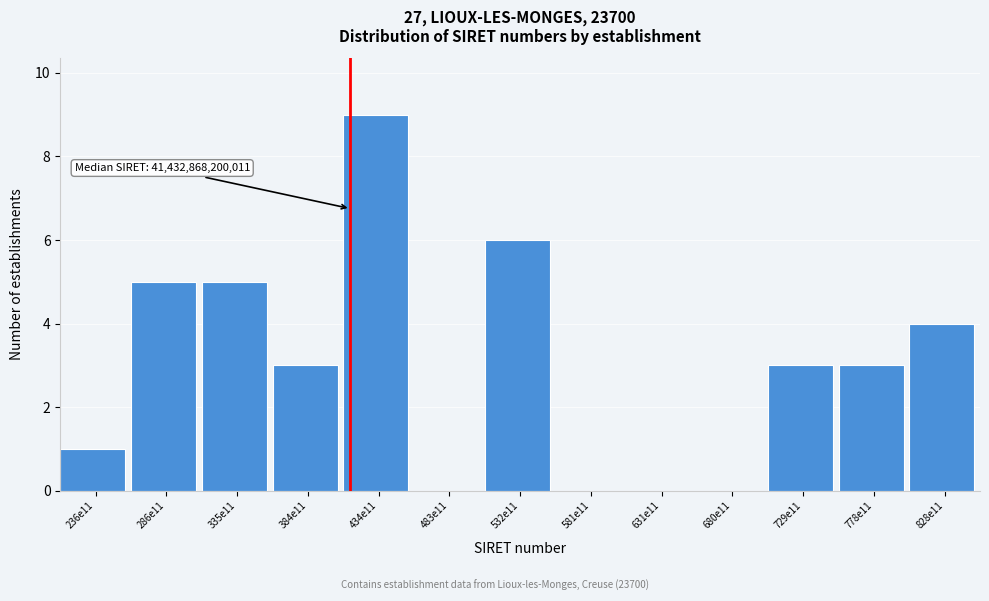

Reading left to right, list all the values displayed in this chart.

236e11=1	286e11=5	335e11=5	384e11=3	434e11=9	483e11=0	532e11=6	581e11=0	631e11=0	680e11=0	729e11=3	778e11=3	828e11=4